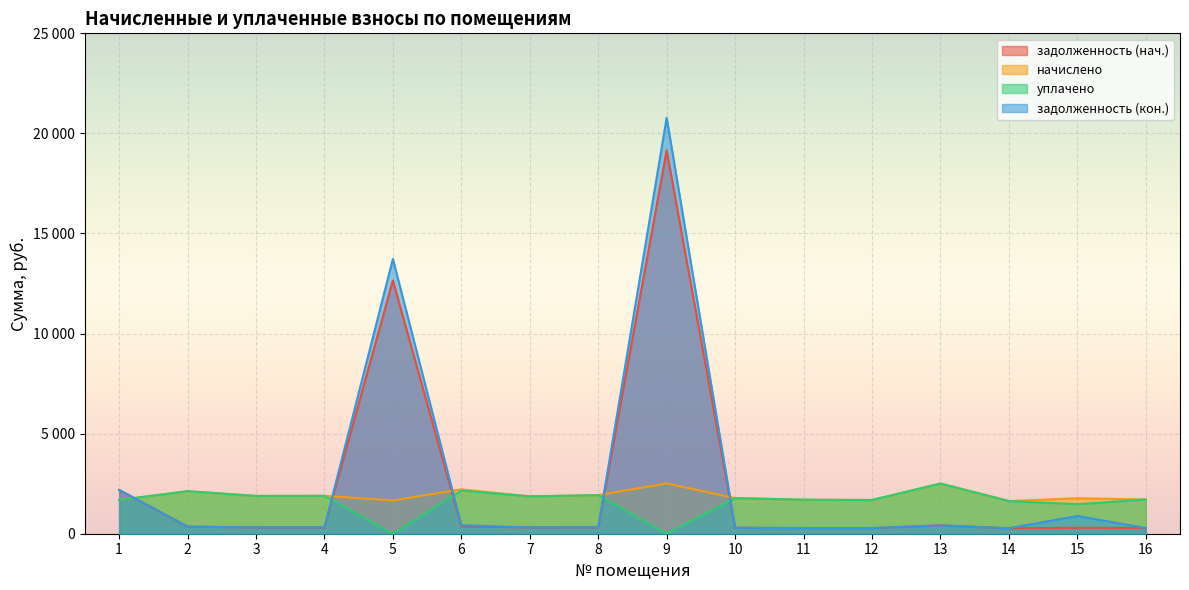

True or false: задолженность (нач.) and задолженность (кон.) cross at least once.

False